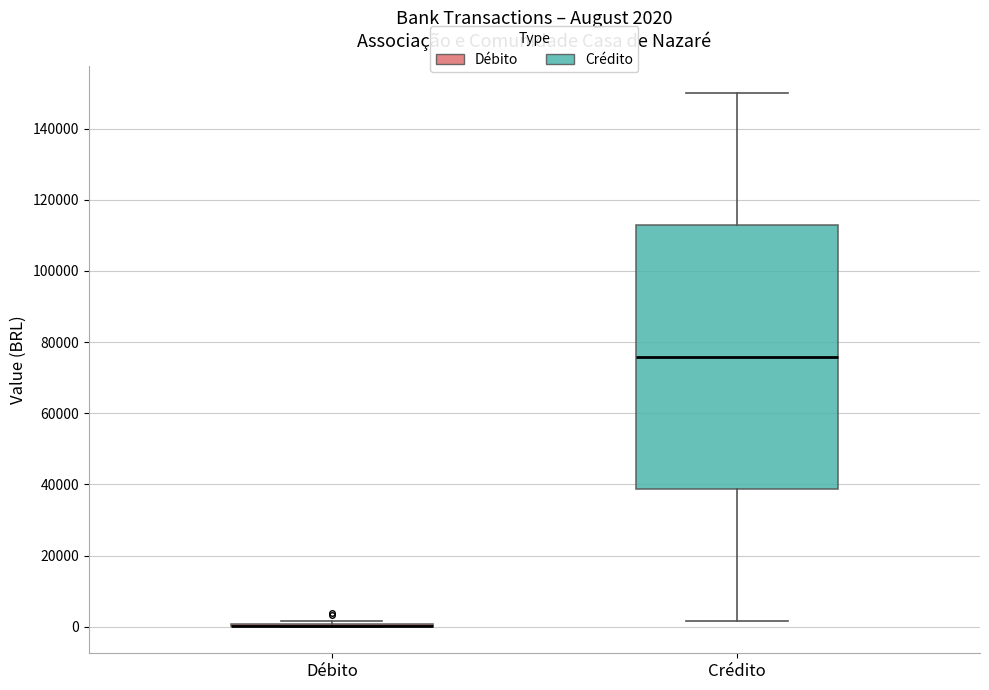

Which box is the tallest, from its lower edge to its upper edge?

Crédito